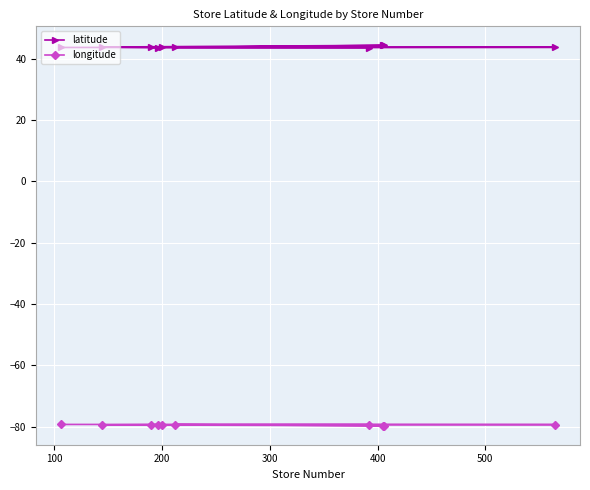

True or false: latitude and longitude intersect in this chart.

False